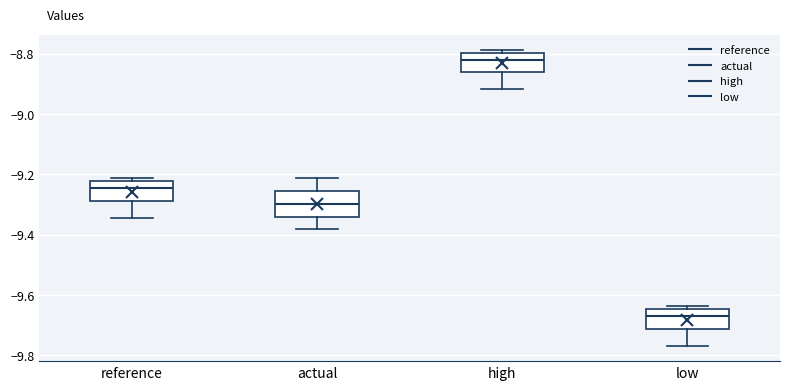

Reading left to right, read every box against the y-axis: the position of its median line, the range the box covers, and the ends of its whiskers. The values are not printed on the chart, so give them approximately, as read against the axis.

reference: median -9.24, box -9.28 to -9.22, whiskers -9.34 to -9.22 (just above the box's upper edge)
actual: median -9.30, box -9.34 to -9.26, whiskers -9.38 to -9.22
high: median -8.82, box -8.86 to -8.80, whiskers -8.92 to -8.78
low: median -9.68, box -9.72 to -9.64, whiskers -9.78 to -9.64 (just above the box's upper edge)